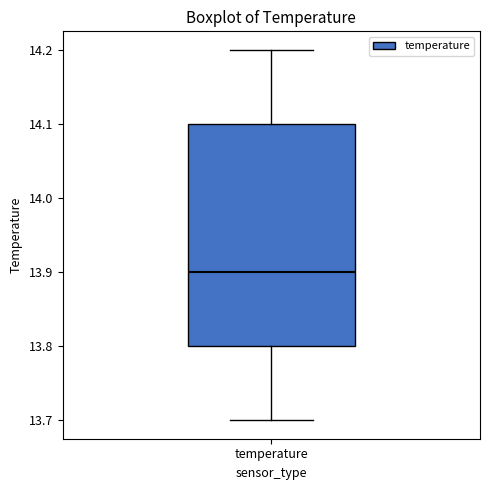

Read this box plot against the y-axis: the position of the median line, the range covered by the box, and the ends of both whiskers. The values are not printed on the chart, so give them approximately, as read against the axis.

median 13.9, box 13.8 to 14.1, whiskers 13.7 to 14.2